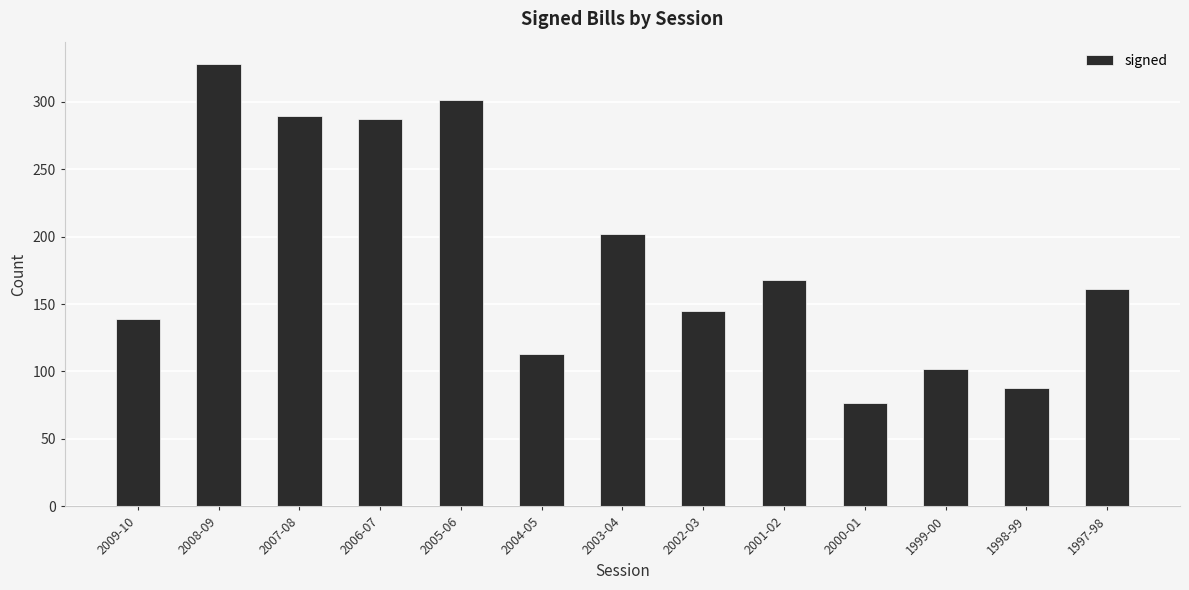

How many bars are there in total?

13